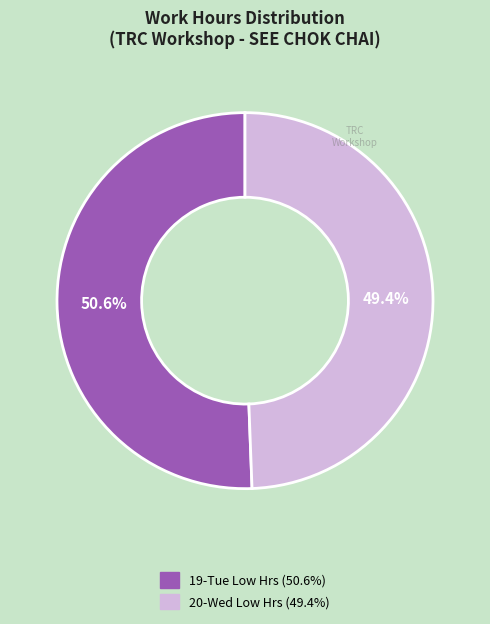

Does any single category account for the majority?

Yes